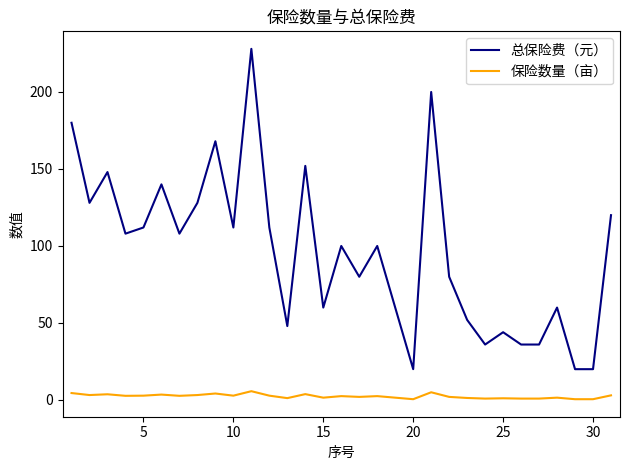

True or false: 总保险费（元） has more than 1 interior local peaks.

True